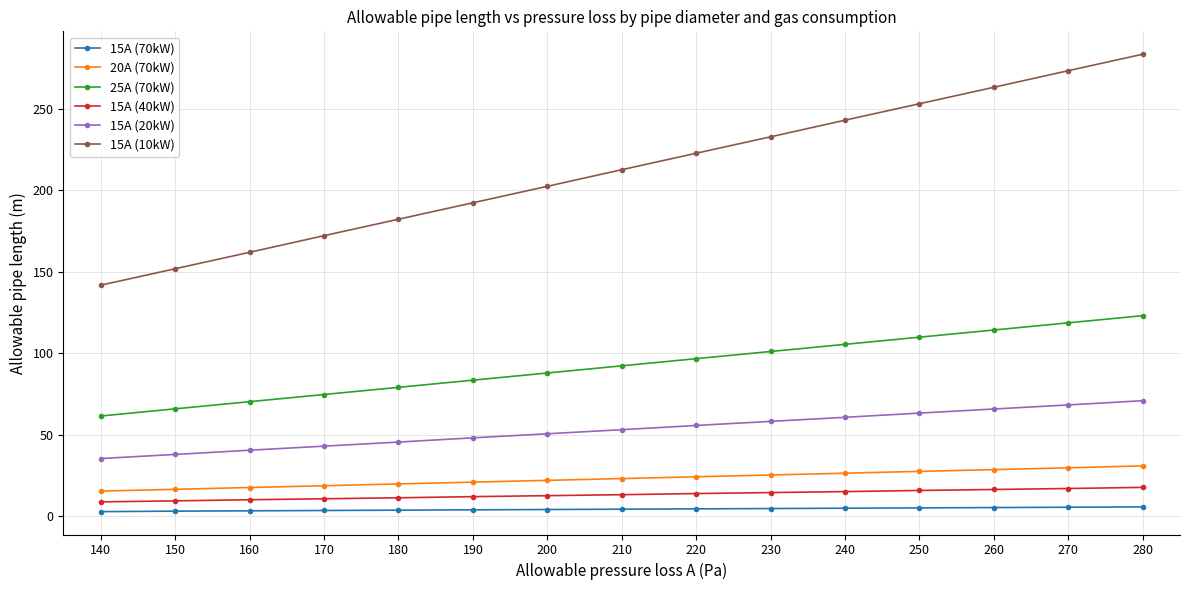

Which series has the largest total across all categories?

15A (10kW)